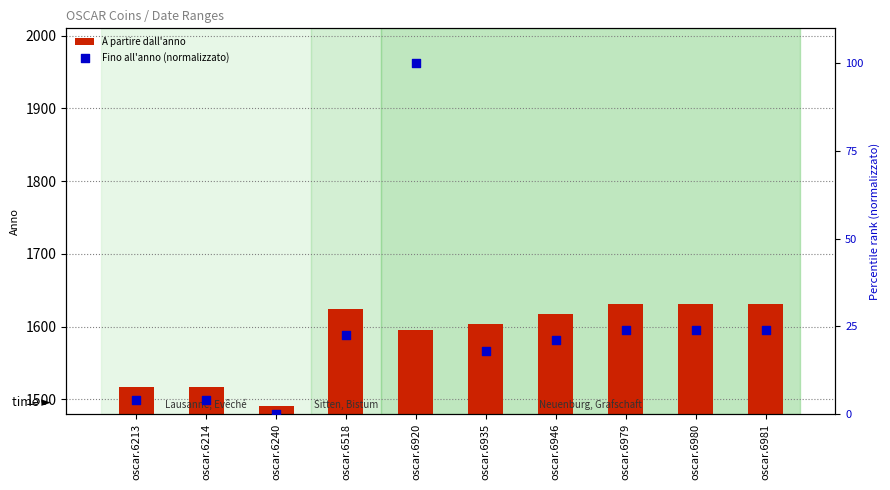

At which category is the sum across all series the highest?

oscar.6920